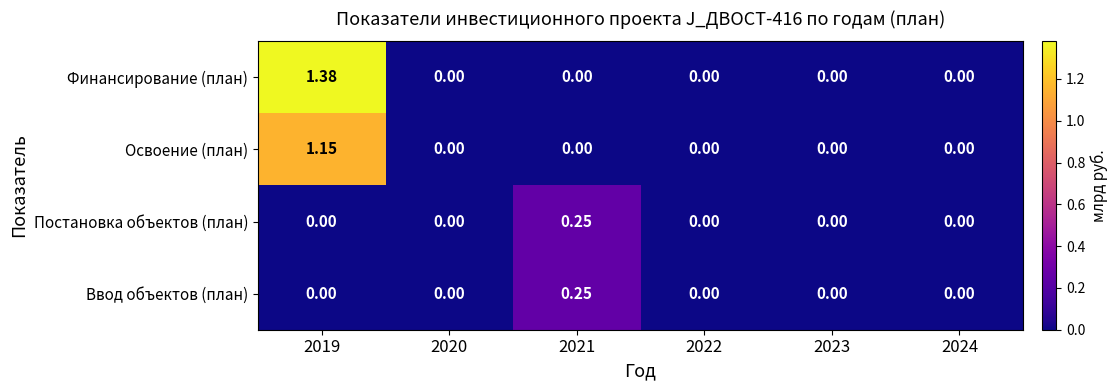

Between 2019 and 2022, which series saw the biggest shift?

Финансирование (план)